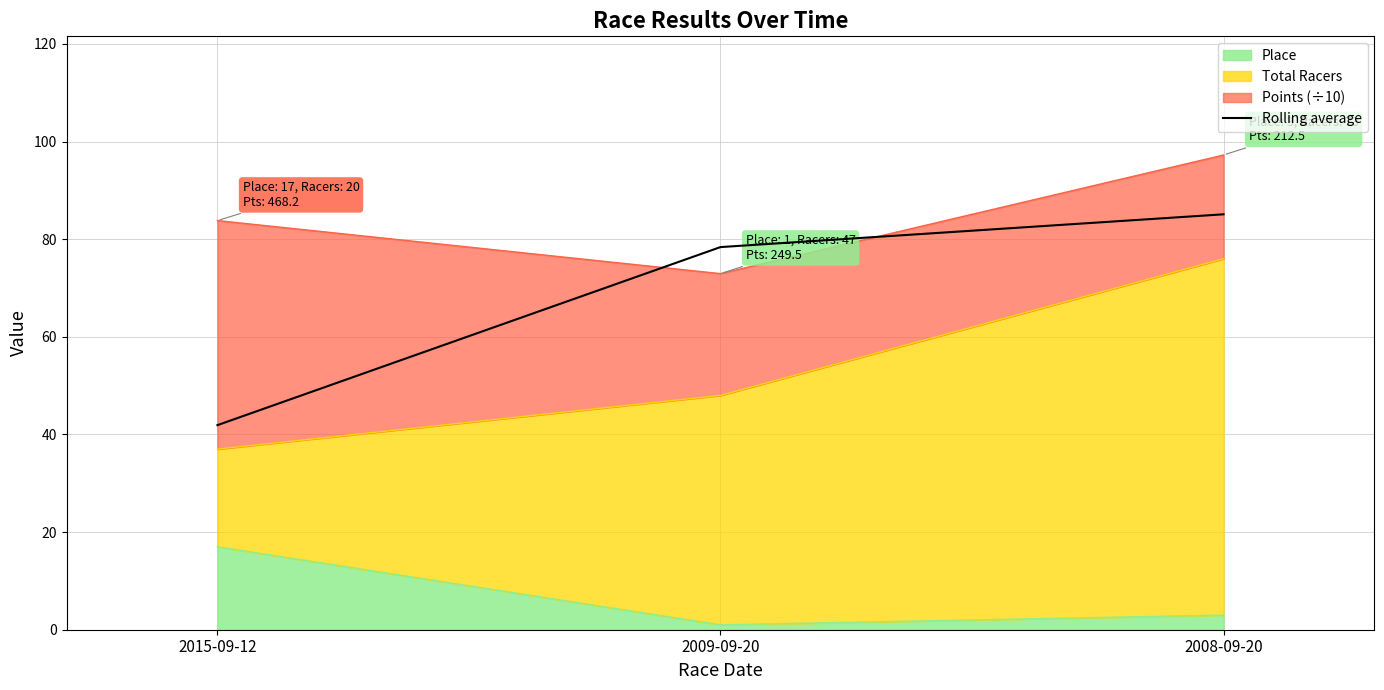

What is the difference between the maximum and minimum values?

43.2